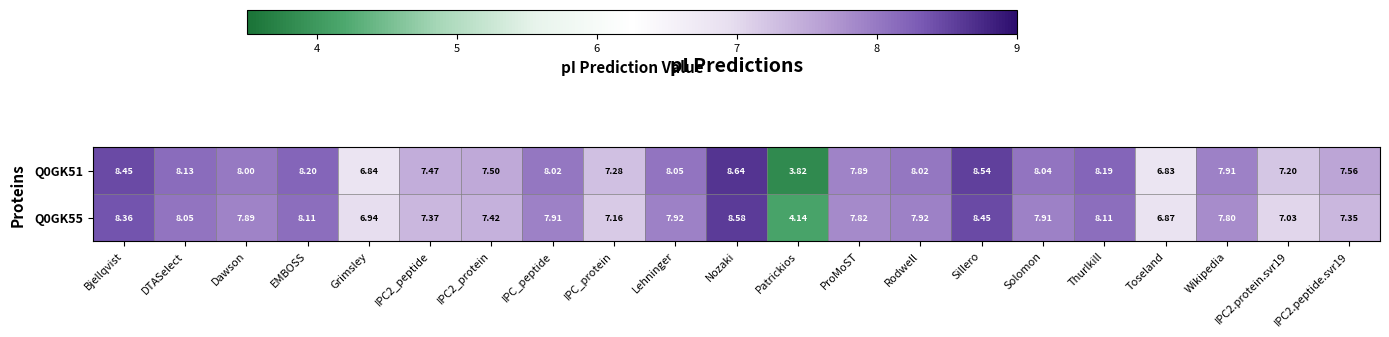

Is the value of Q0GK55 at Sillero greater than the value of Q0GK51 at IPC_peptide?

Yes